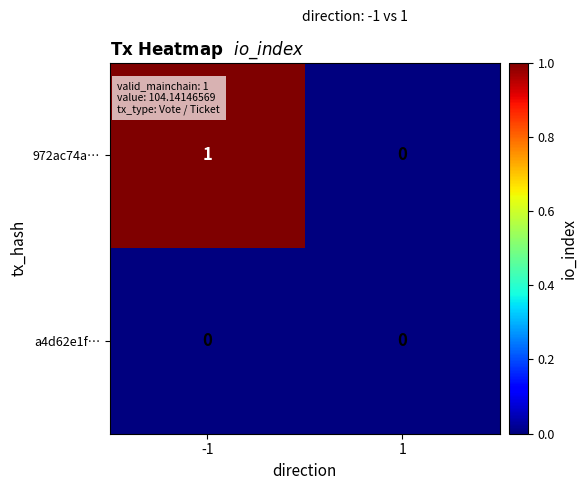

Which series has the largest total across all categories?

972ac74a…